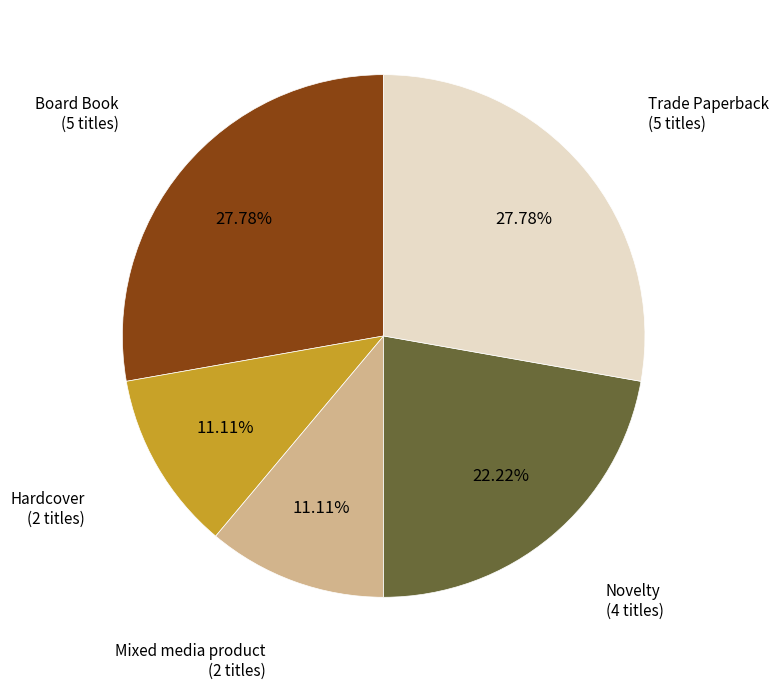

To the nearest percent, what is the combined percentage of Hardcover and Novelty?

33%